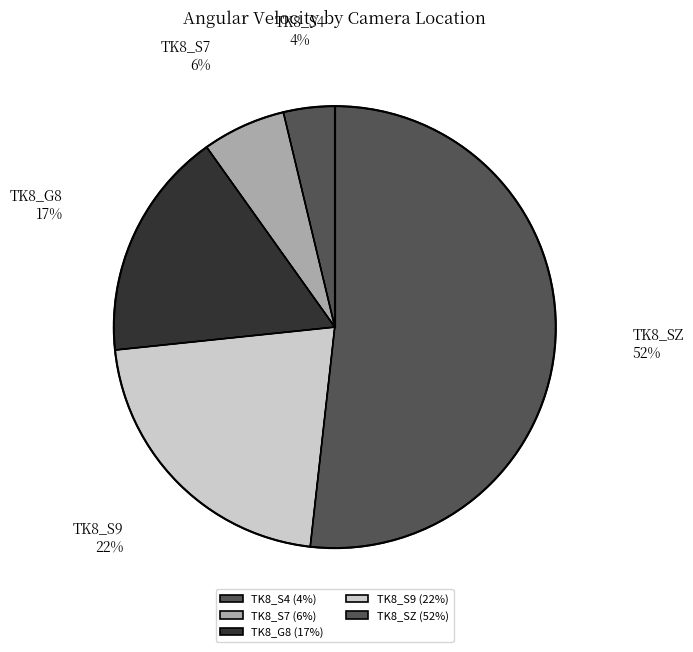

Do TK8_S7 and TK8_S4 together represent more than half of the pie?

No